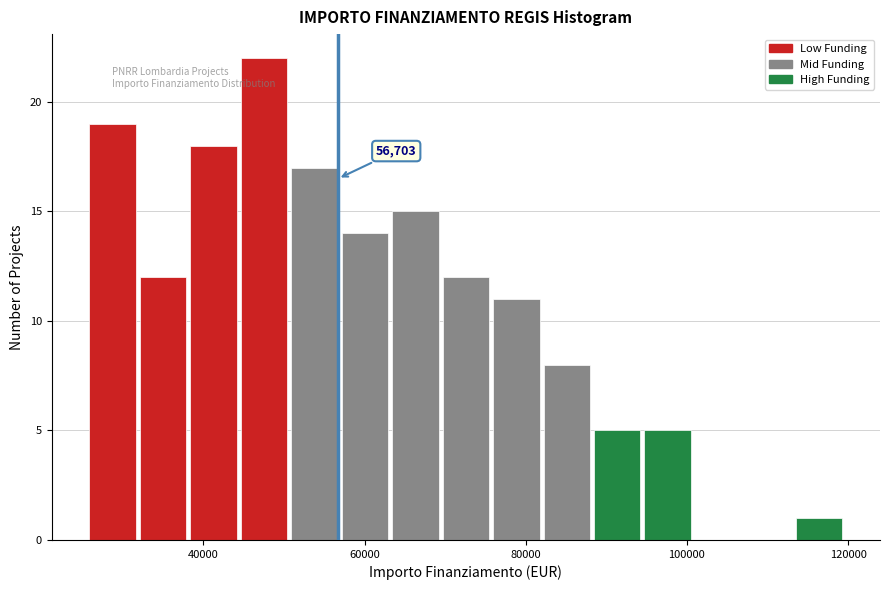

Around what value on the x-axis is the tallest bar? Give the approximate position of its centre, as read against the axis.

48000